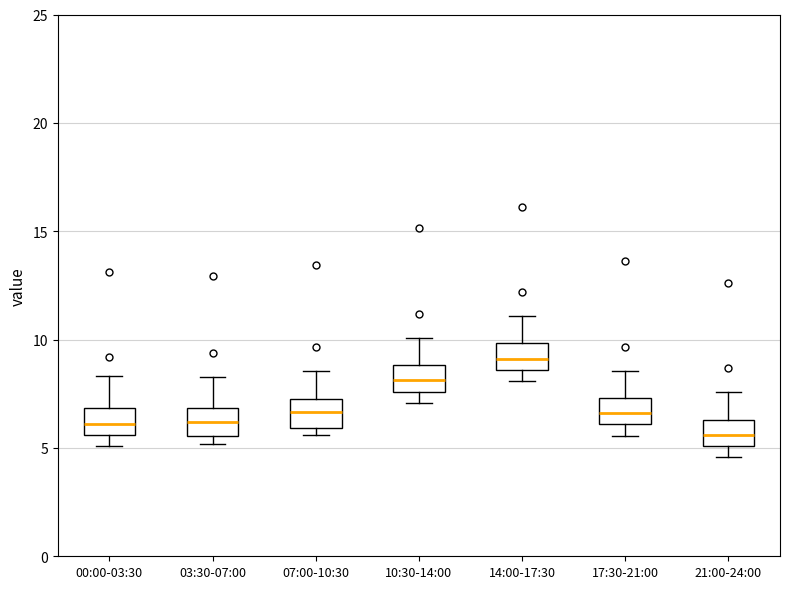

Which box's median line is the highest?

14:00-17:30